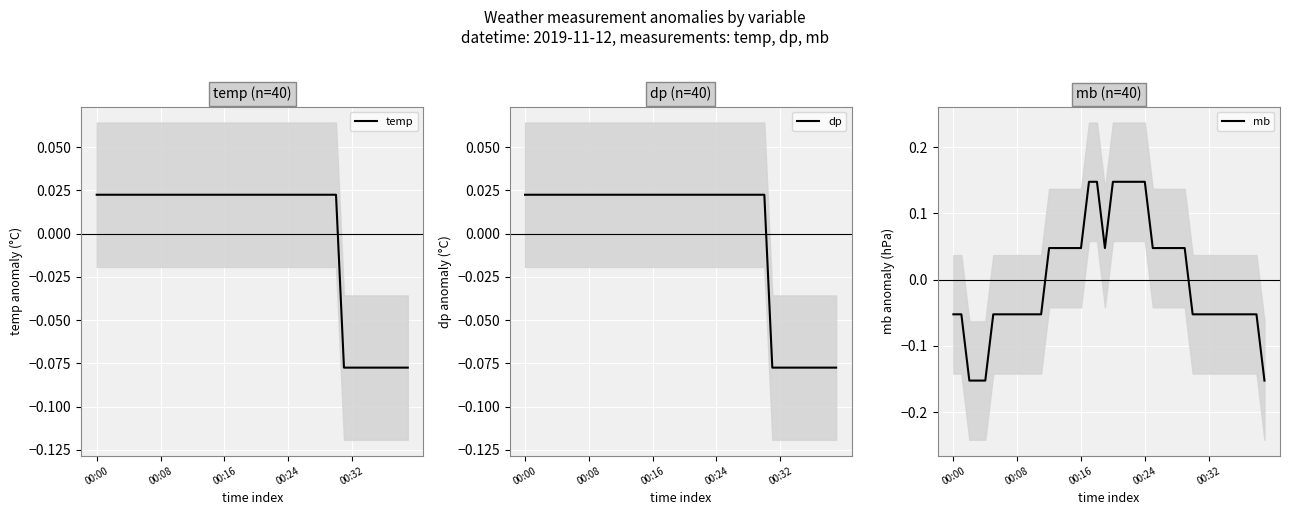

Where does the temp series first go above 0?

00:00